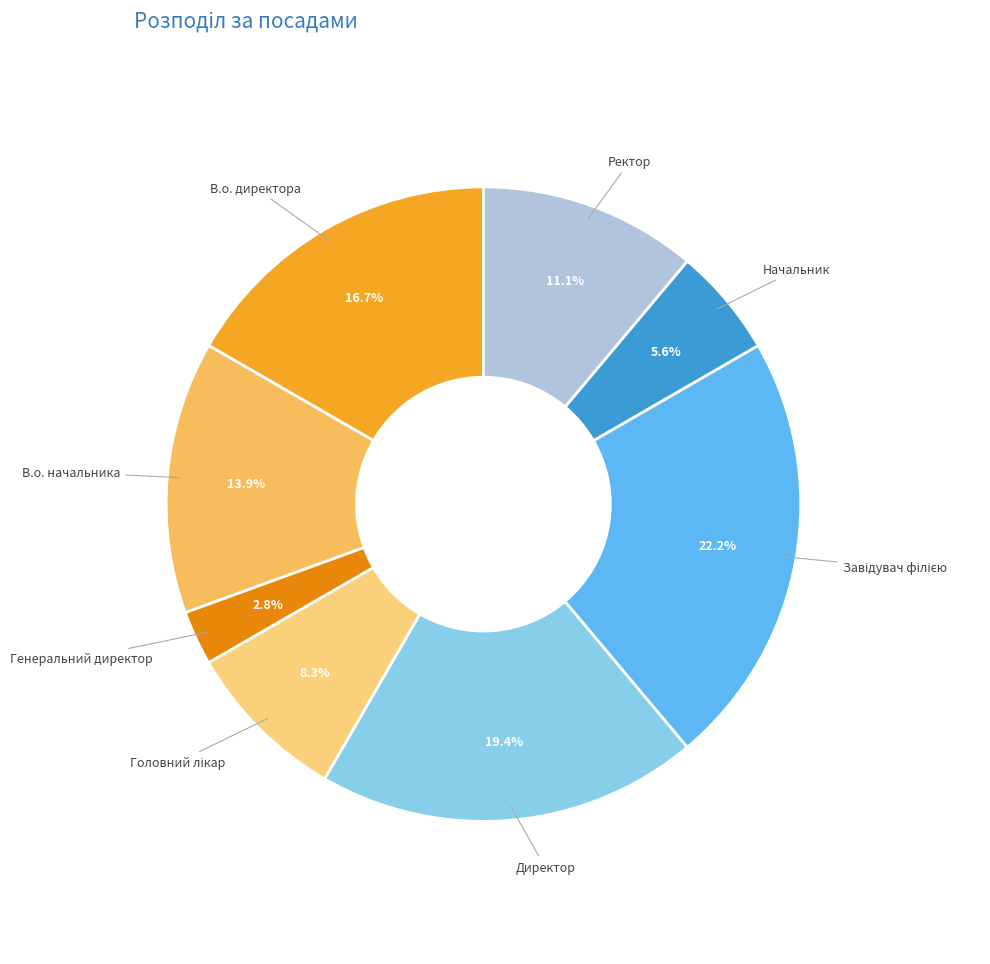

To the nearest percent, what is the difference between the Генеральний директор and Директор slice percentages?

17%